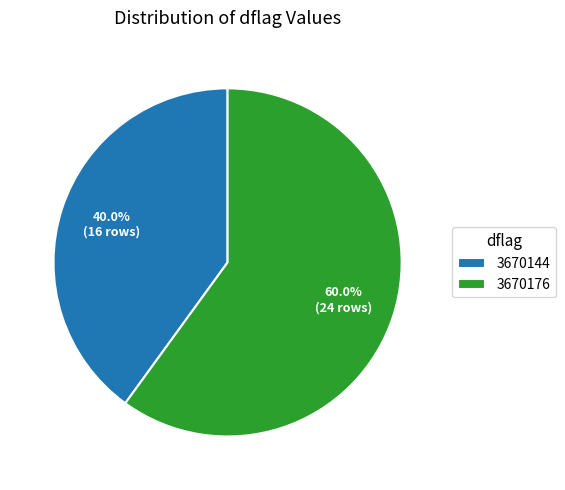

Which slice is the largest?

3670176